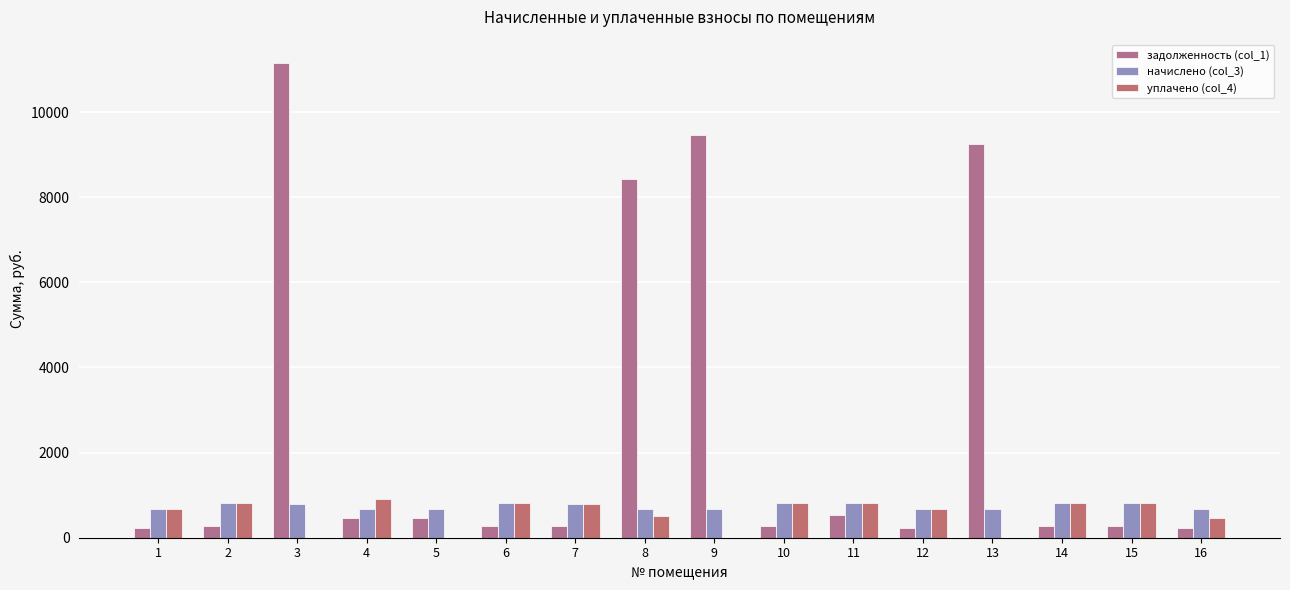

Which category has the lowest value in the уплачено (col_4) series?

3